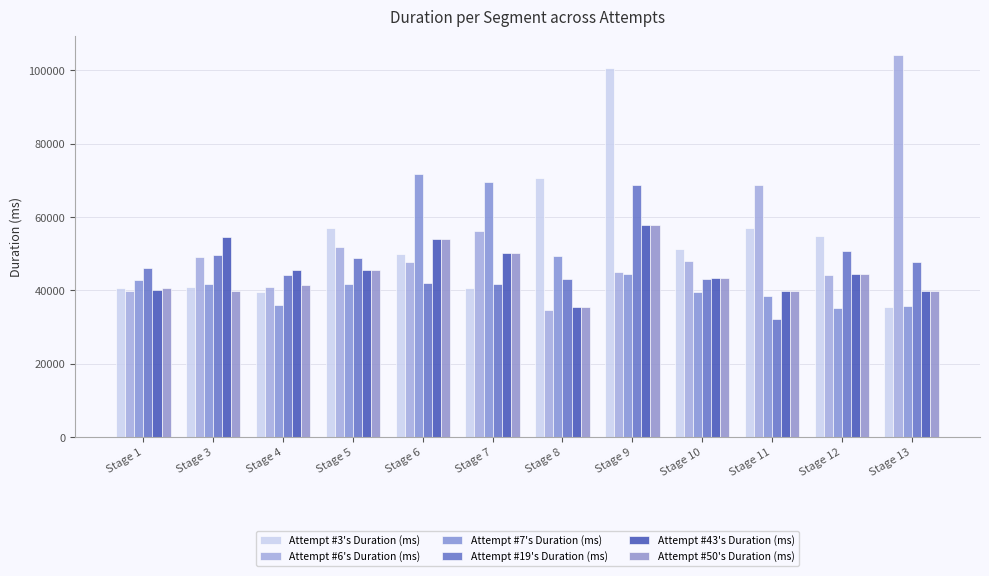

What is the value of the Attempt #3's Duration (ms) bar at the 2nd from the left?

40941